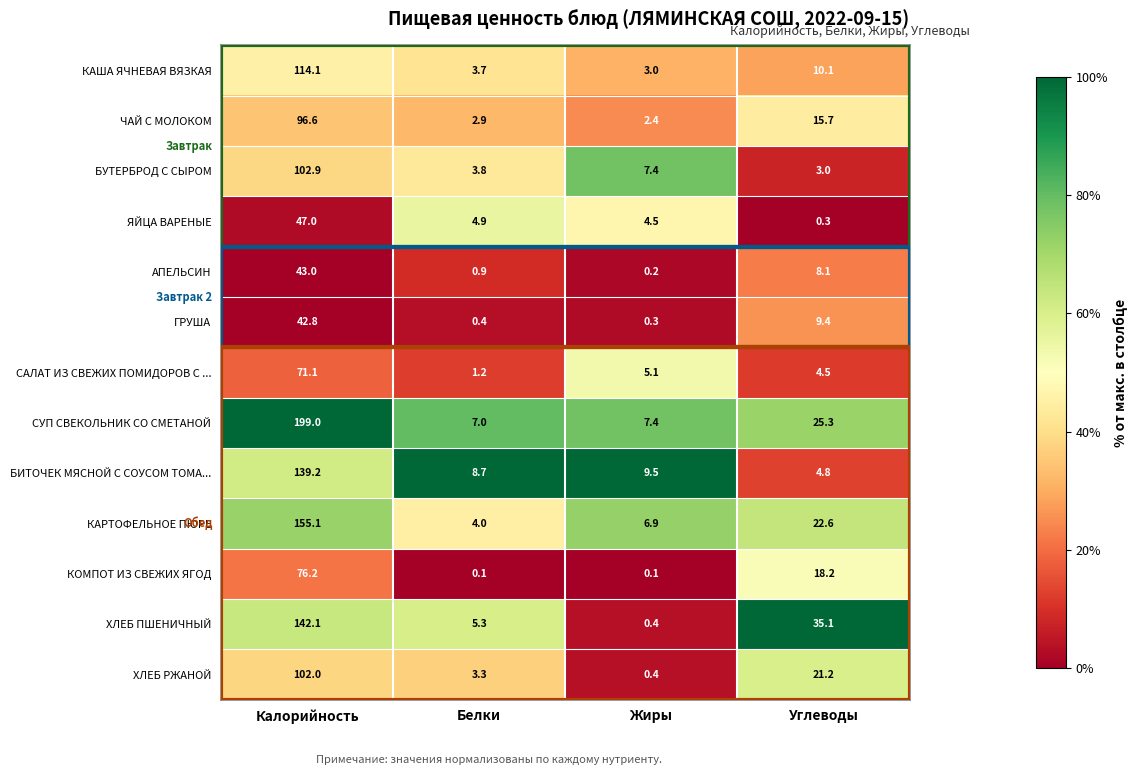

The ХЛЕБ ПШЕНИЧНЫЙ series shows 0.4 at Жиры. True or false?

True